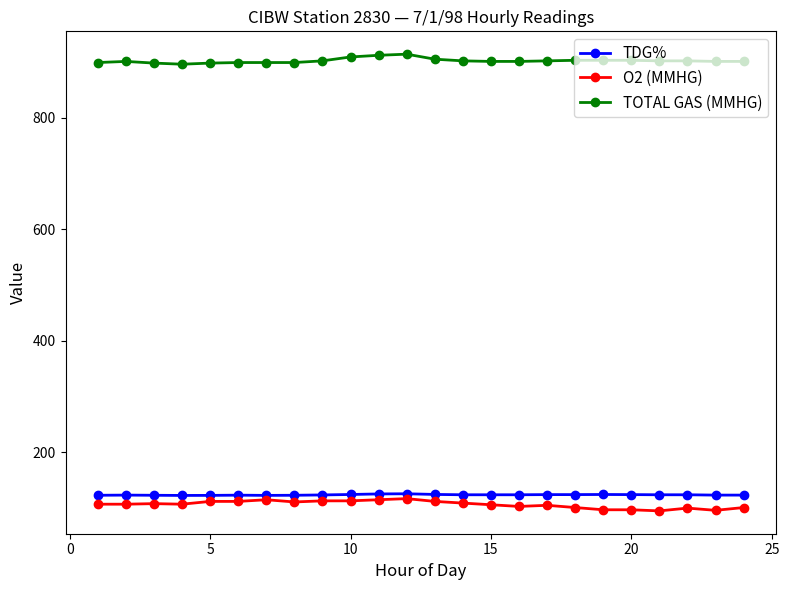

True or false: O2 (MMHG) has more than 0 interior local peaks.

True